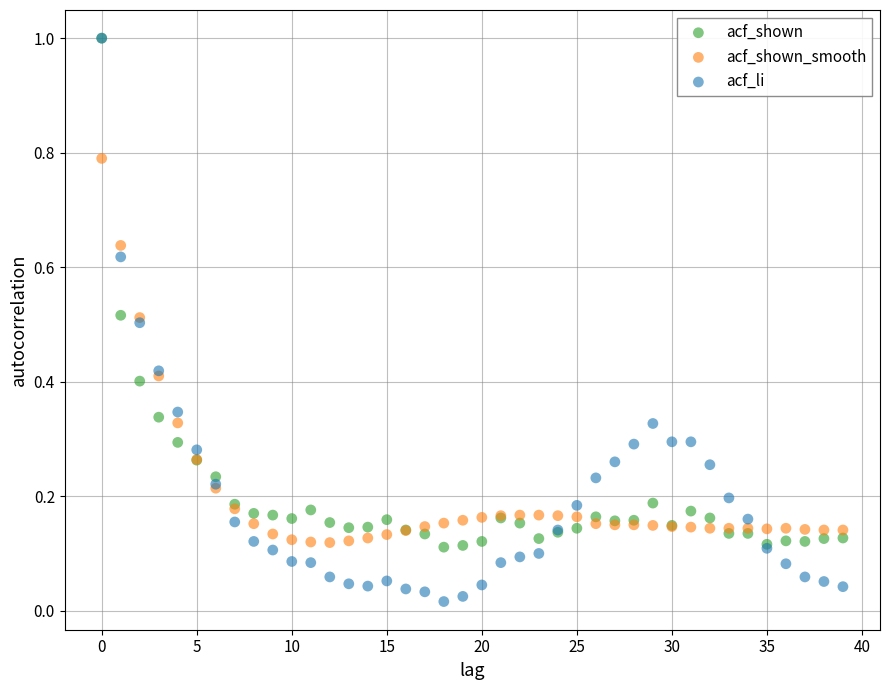

Which series contains the lowest Y value?

acf_li